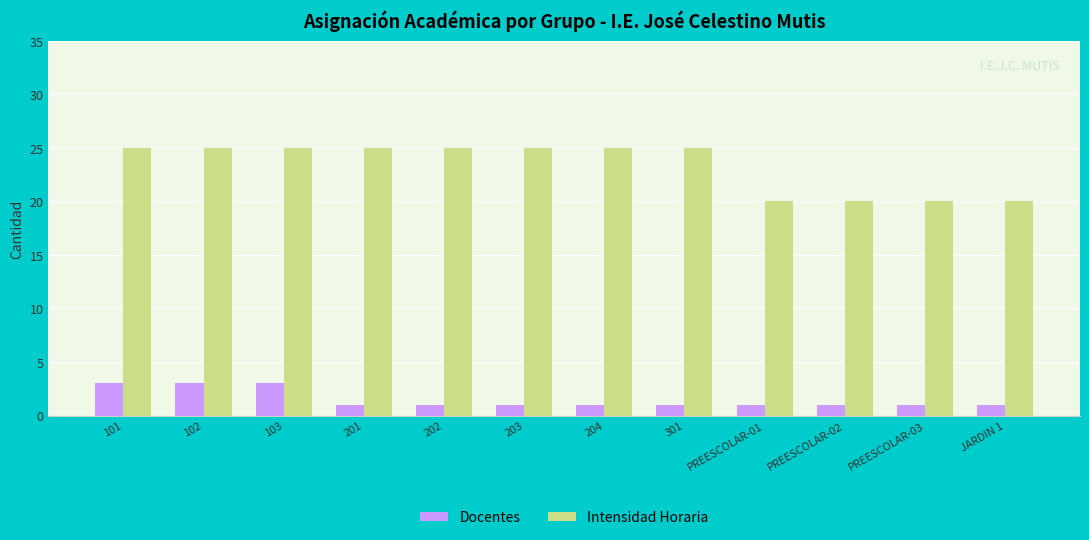

What is the label of the 10th bar from the right?

103